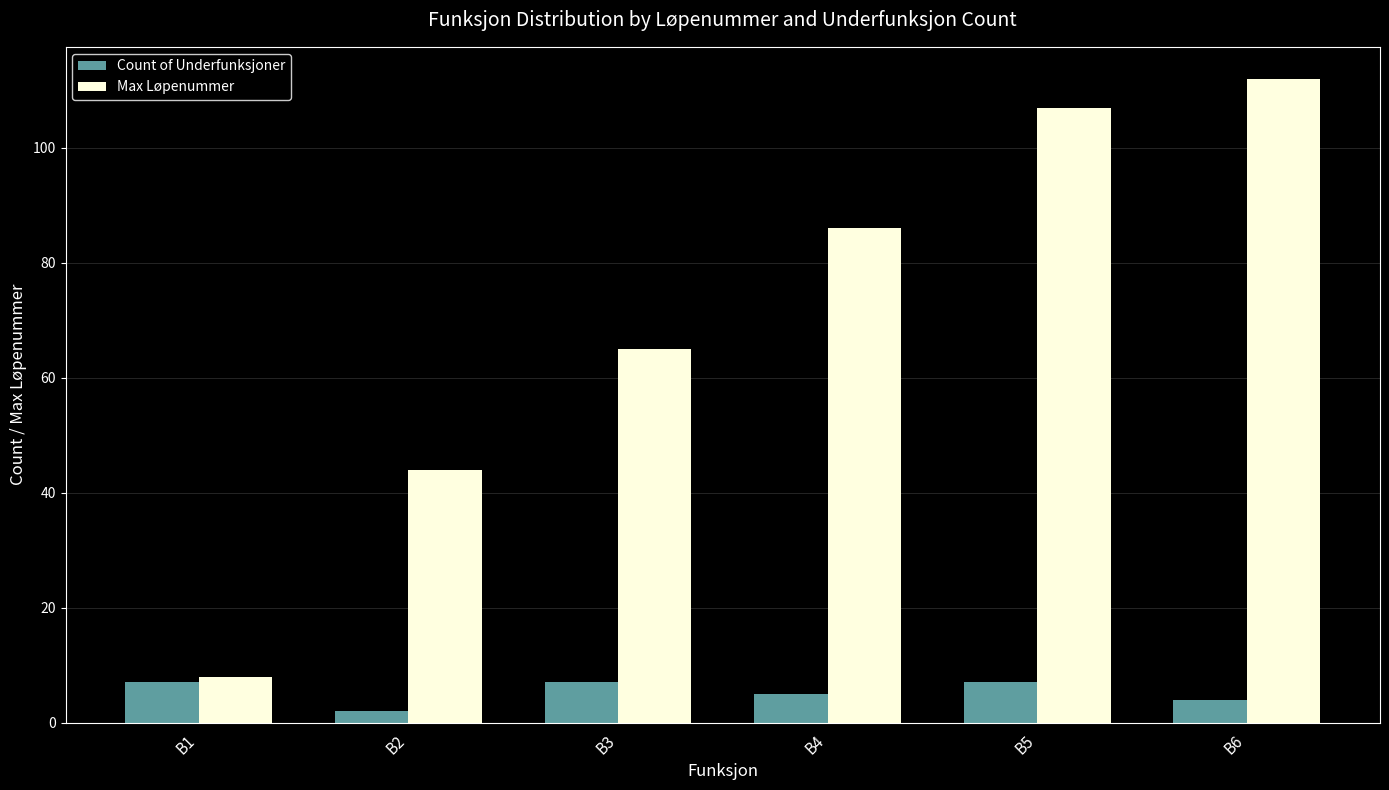

Count the number of categories in the chart.

6